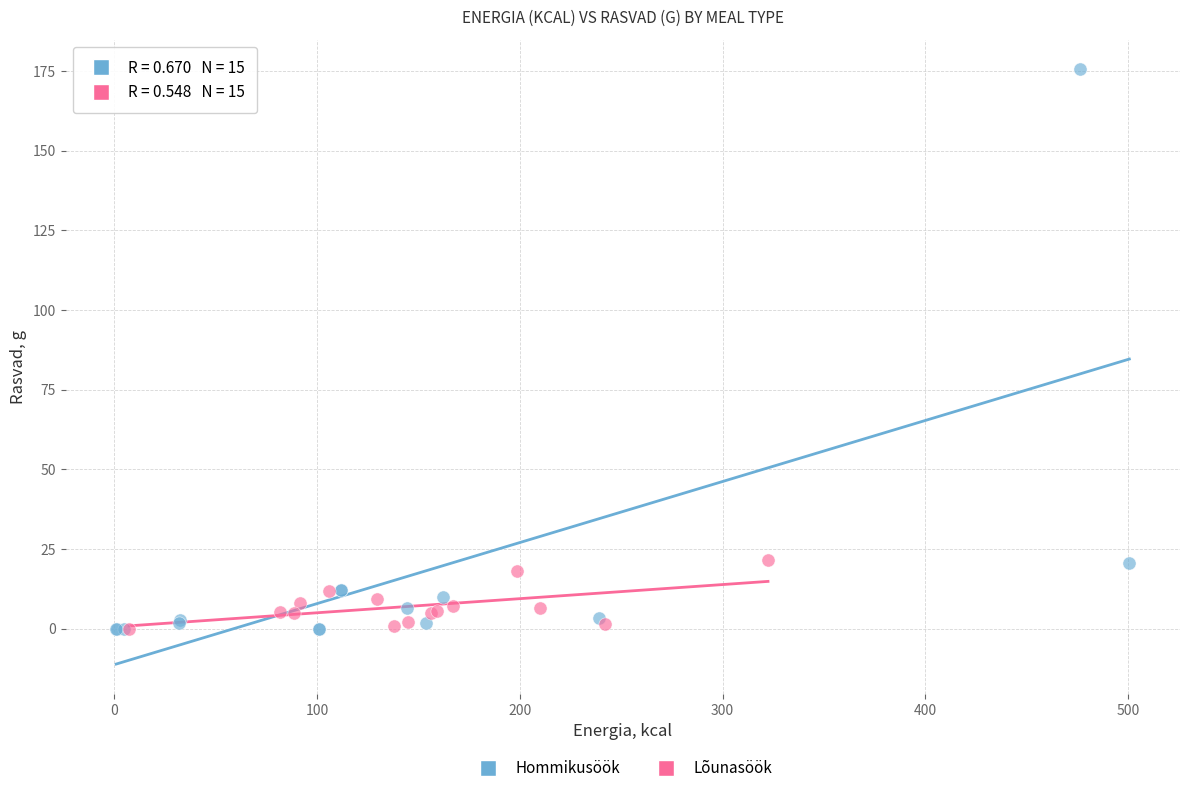

Which series contains the highest Y value?

Hommikusöök